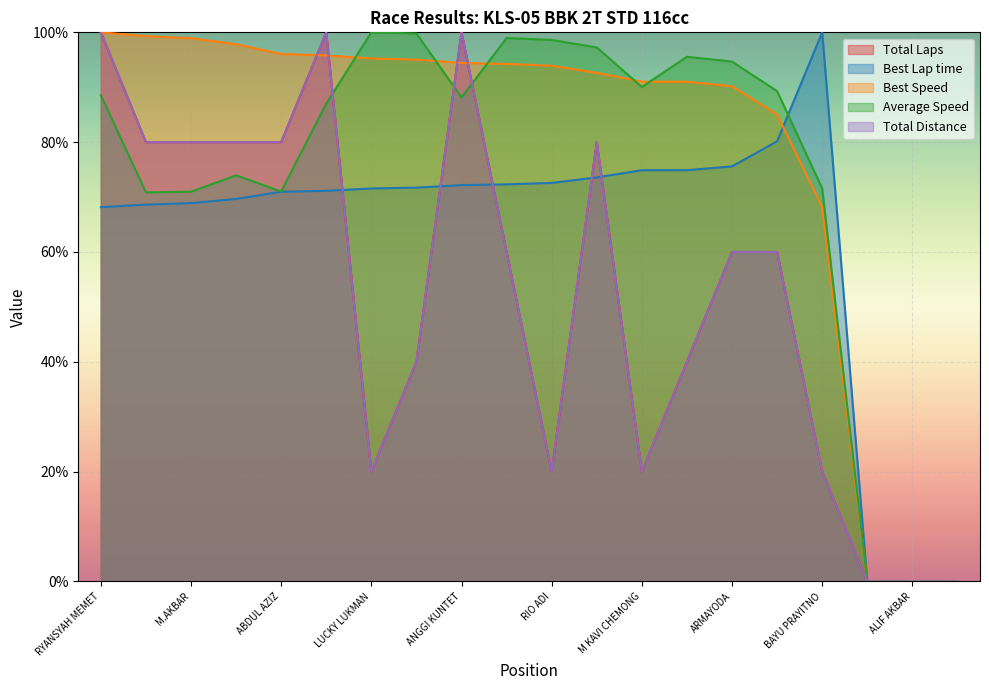

How many values in the Total Distance series exceed 60?

8